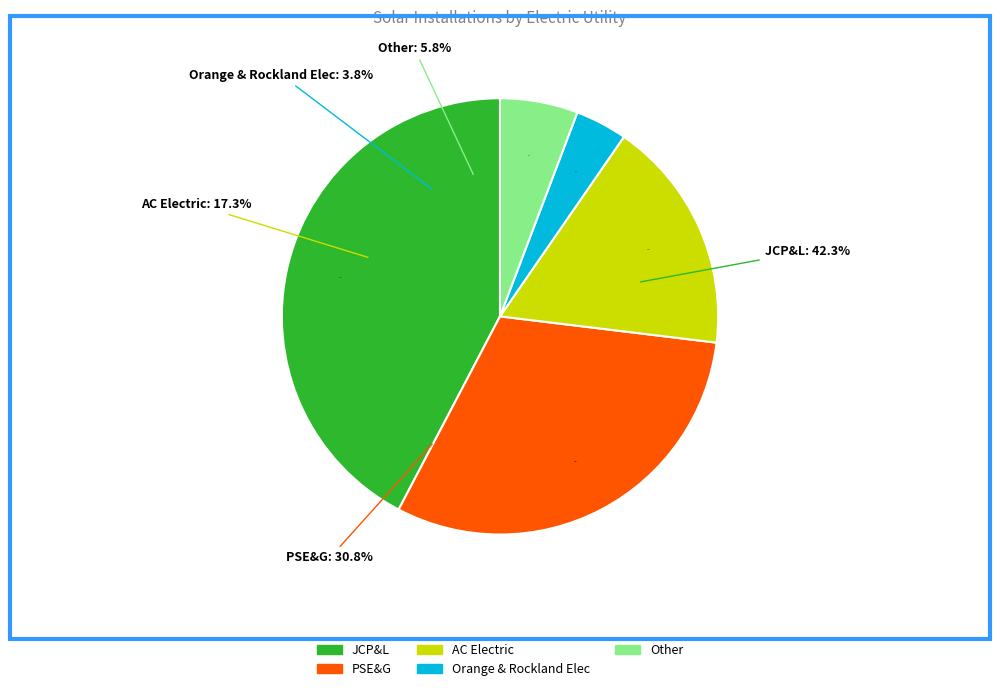

What is the total percentage of JCP&L and Orange & Rockland Elec?

46.2%